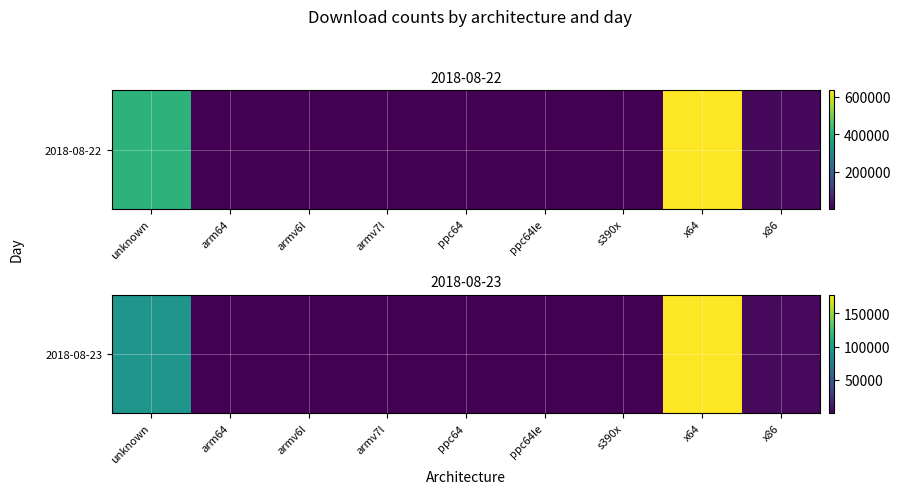

What is the sum of all values?

276542